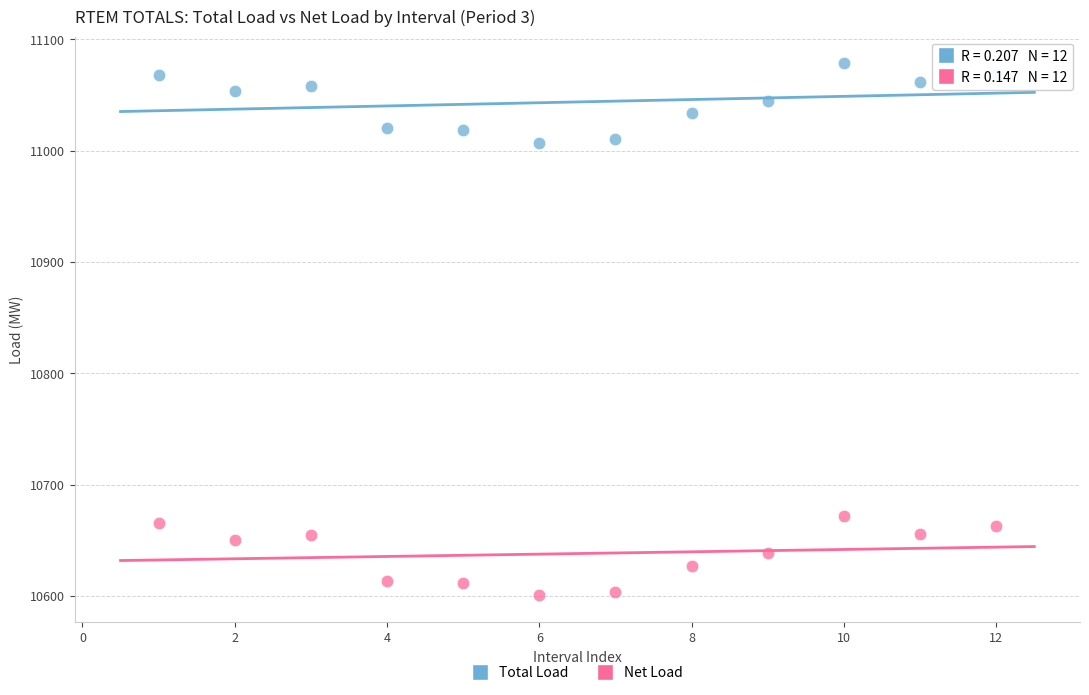

Across all data points, what is the range of X values (max minus min)?

11.0